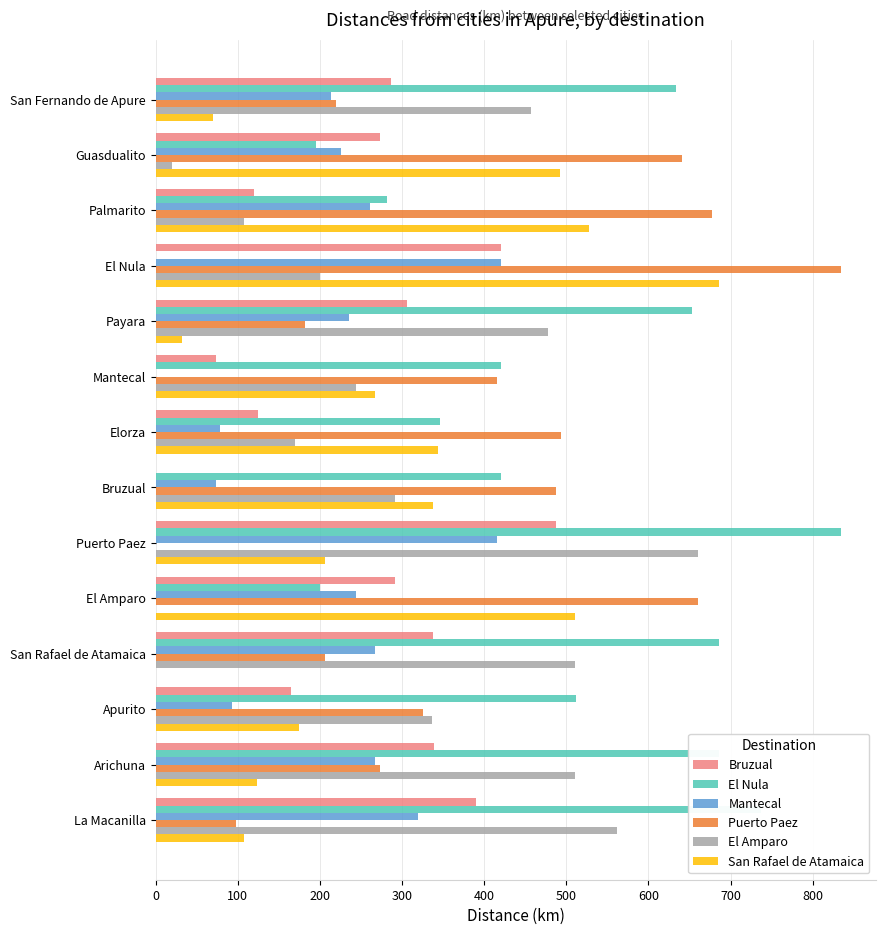

Read the Bruzual value at San Fernando de Apure.

286